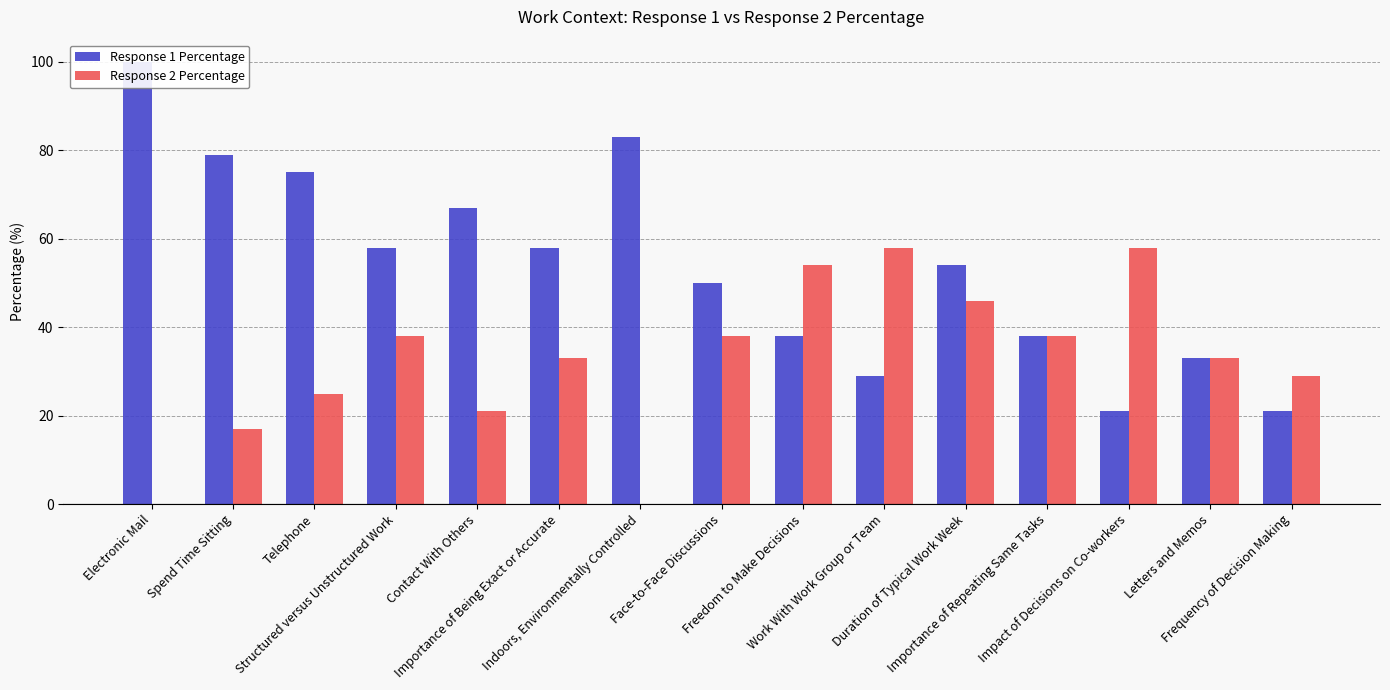

What is the value of the Response 1 Percentage bar at the 4th from the left?

58